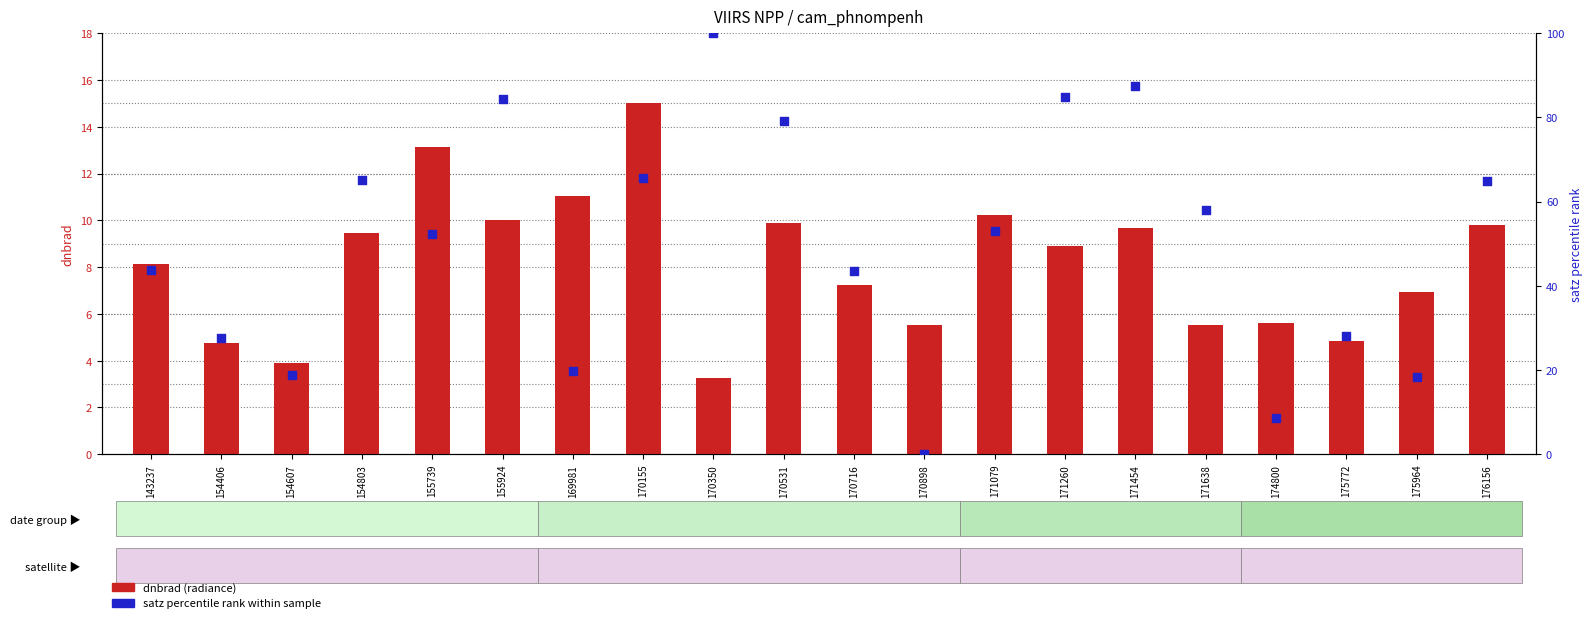

Which series reaches the minimum Y coordinate?

satz percentile